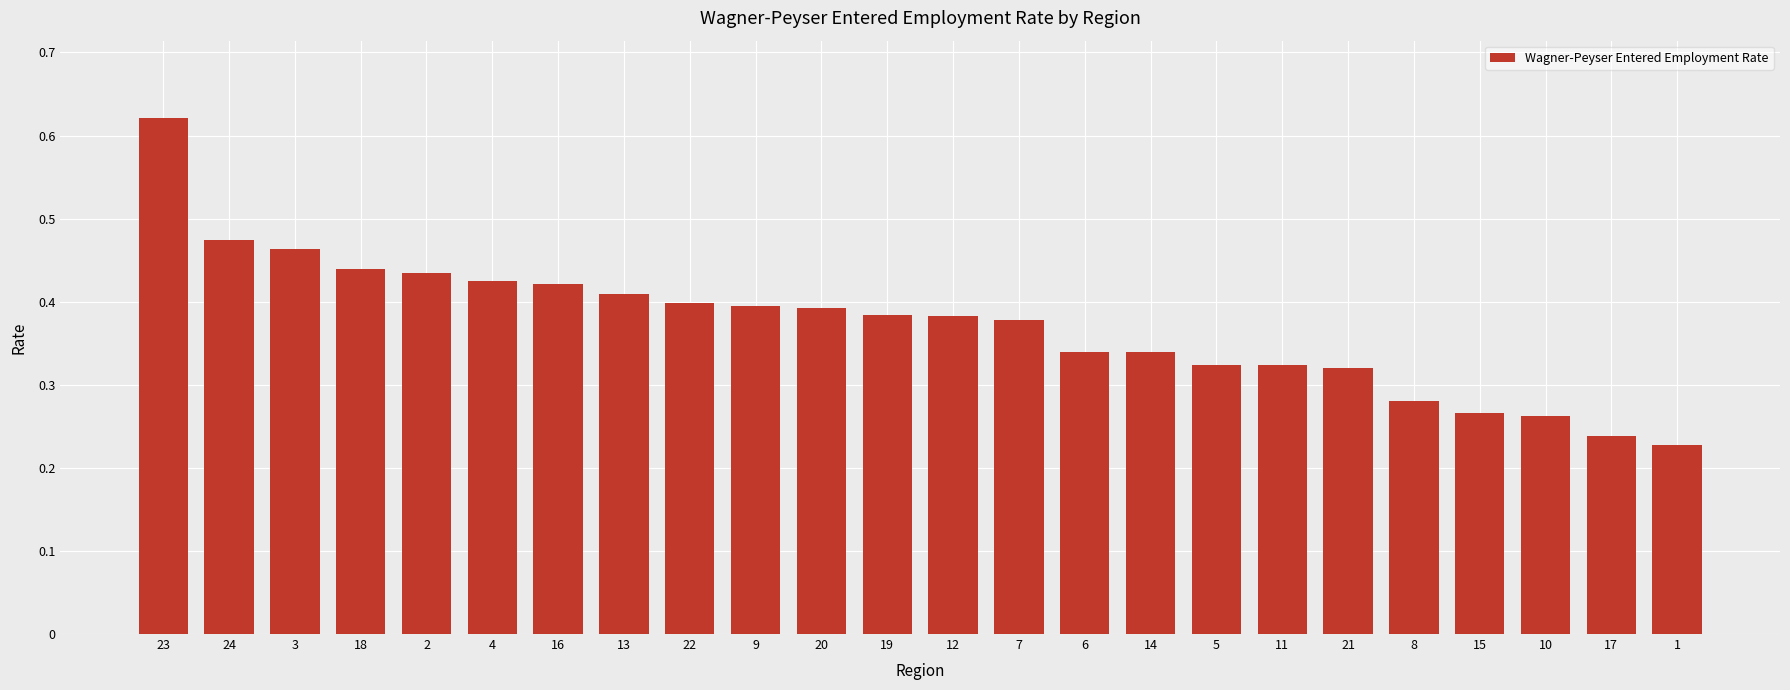

What is the change in value from 12 to 1?

-0.2